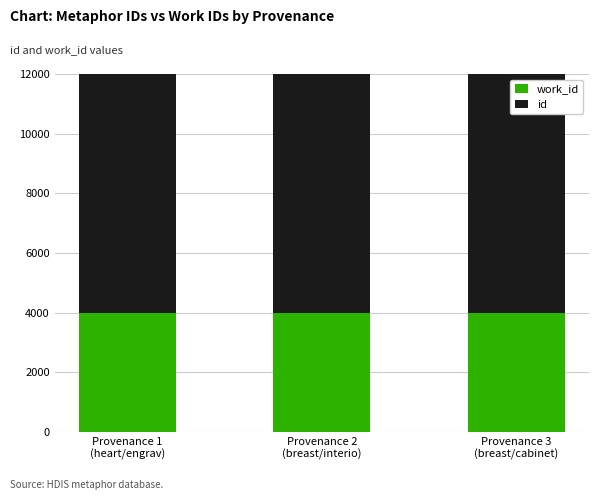

Which has a higher value, Provenance 3
(breast/cabinet) or Provenance 1
(heart/engrav)?

Provenance 3
(breast/cabinet)